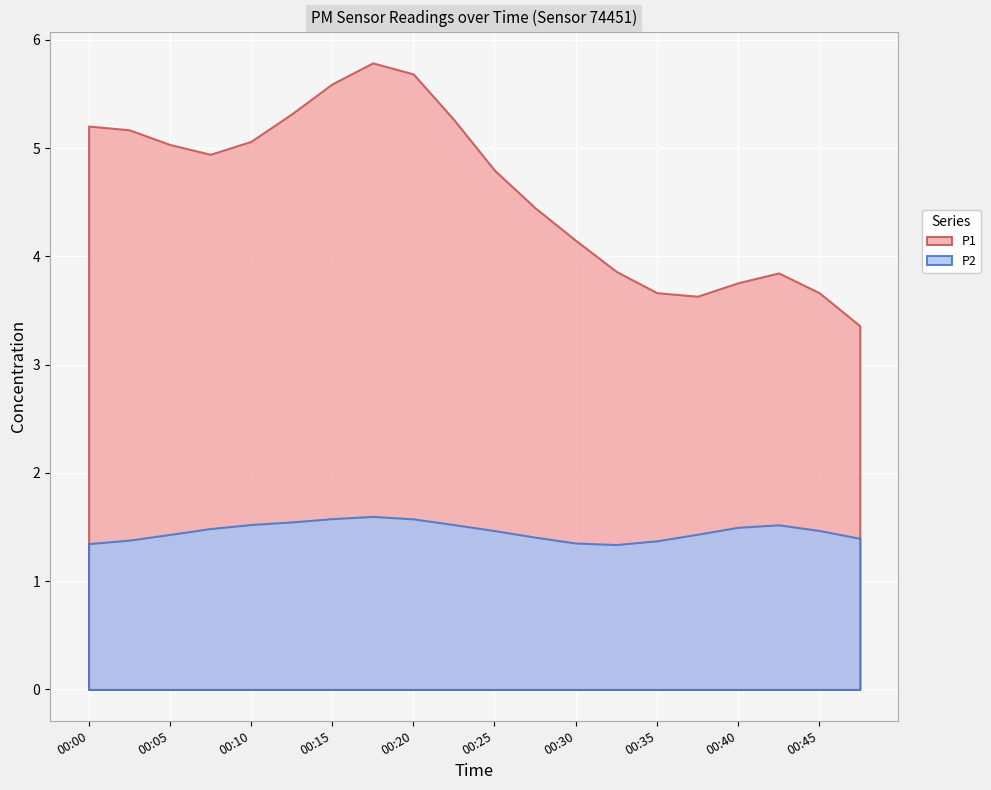

What is the lowest value of the P1 series?

3.4